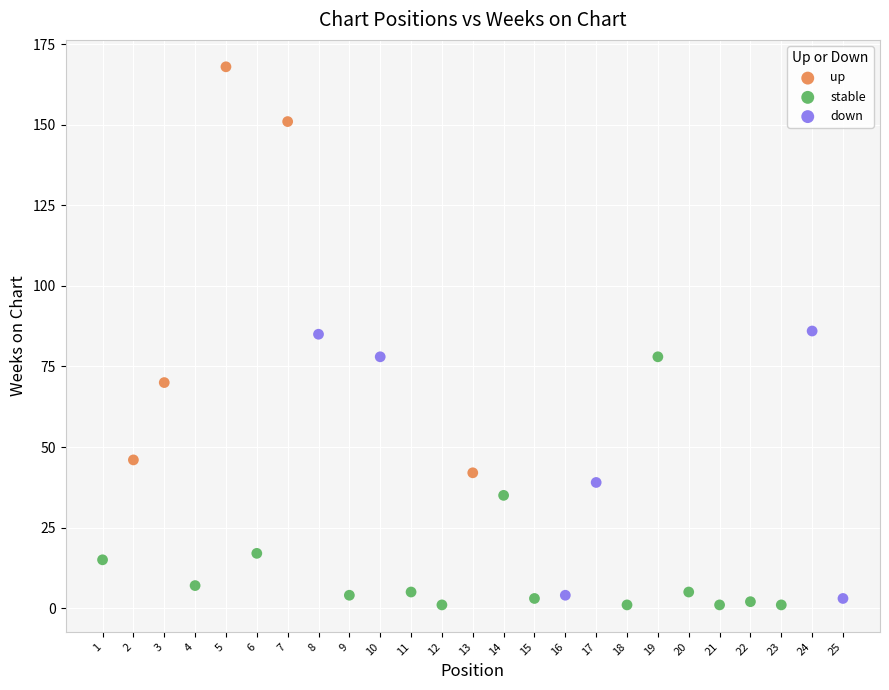

Which series contains the lowest Y value?

stable